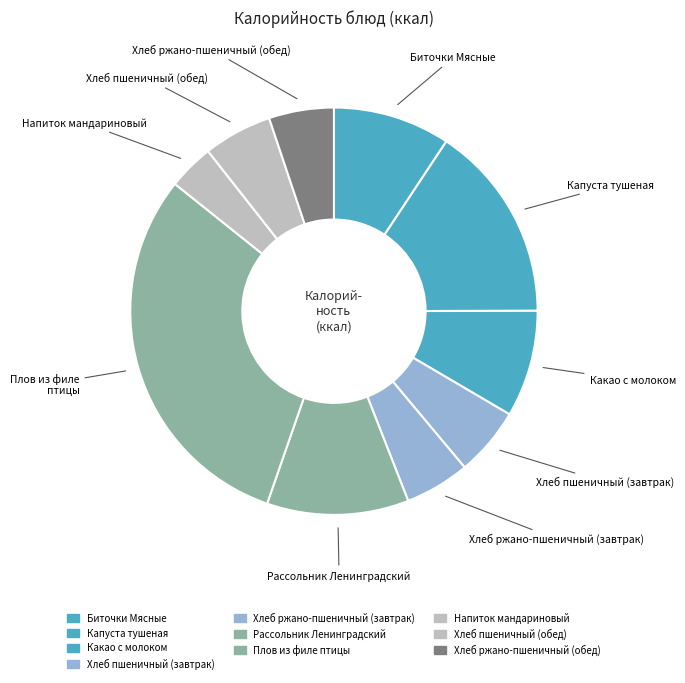

Does any single category account for the majority?

No